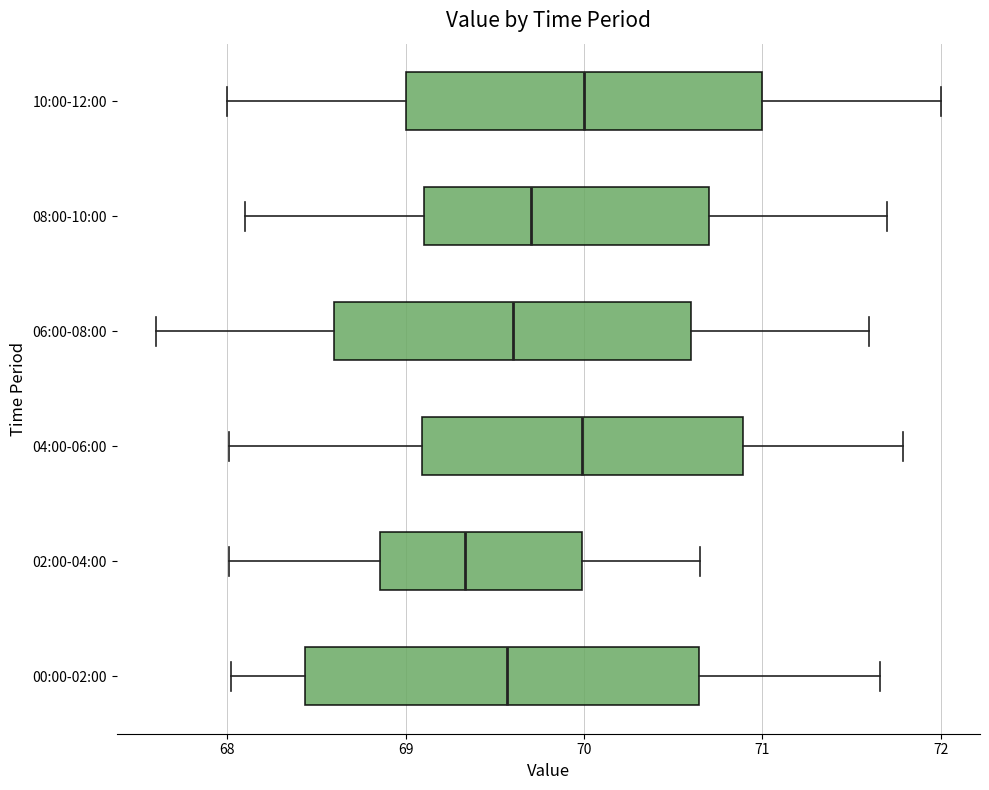

Comparing the boxes themselves (not the whiskers), which one is the widest?

00:00-02:00